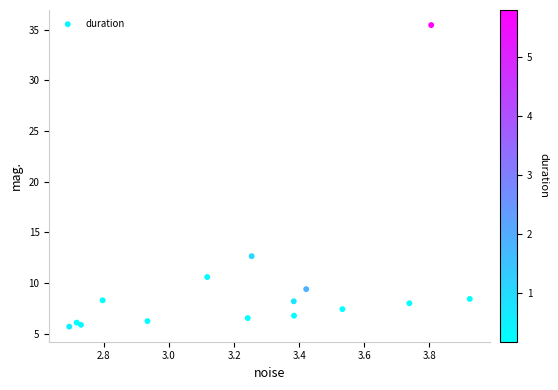

What Y value in the scatter plot is closest to 20?

12.7